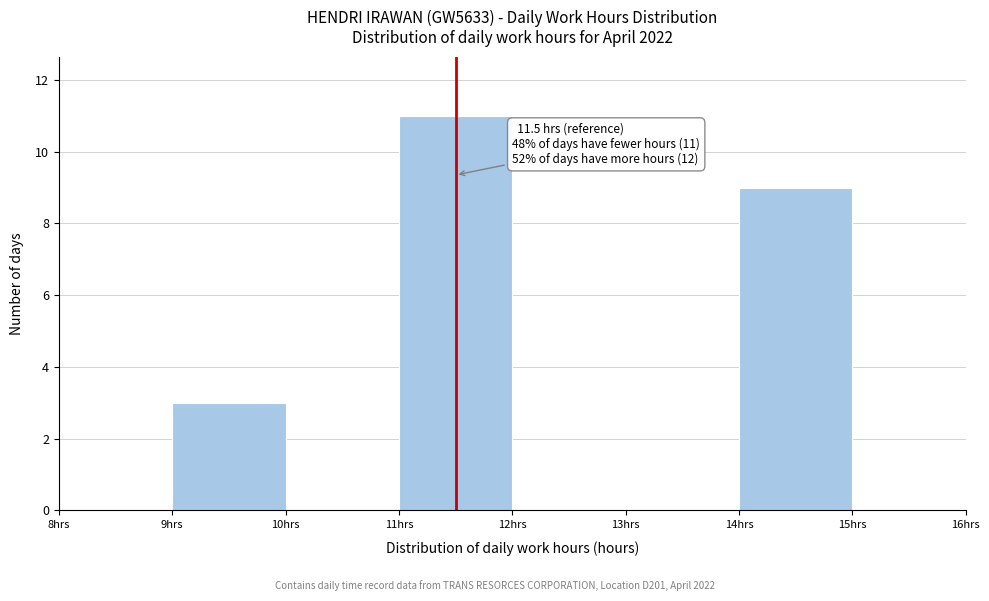

Which range on the x-axis has the tallest bar?

11 to 12